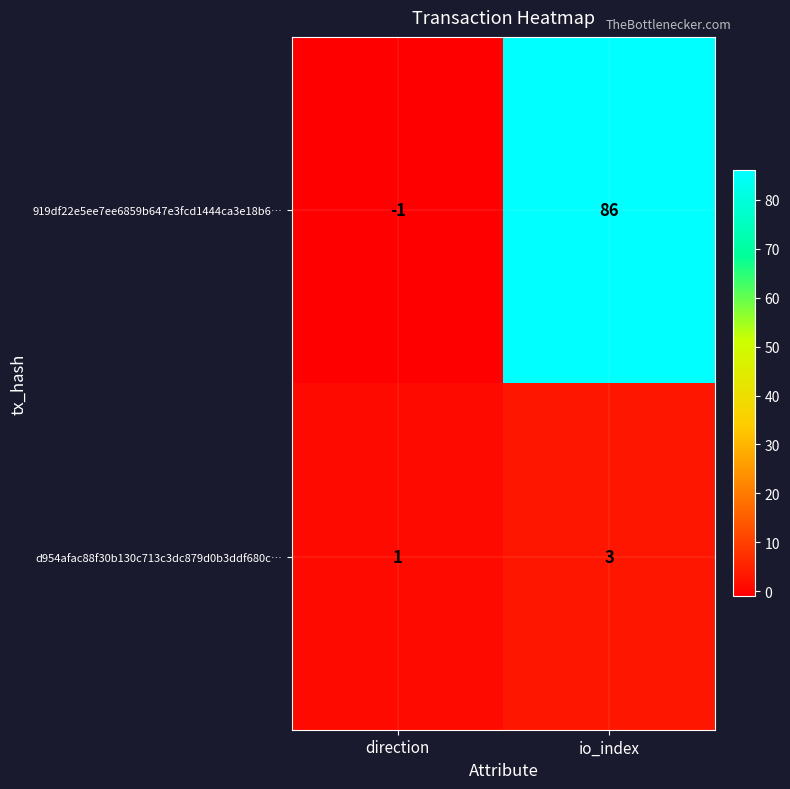

Rank the series by their average value, from lowest to highest.

d954afac88f30b130c713c3dc879d0b3ddf680c…, 919df22e5ee7ee6859b647e3fcd1444ca3e18b6…